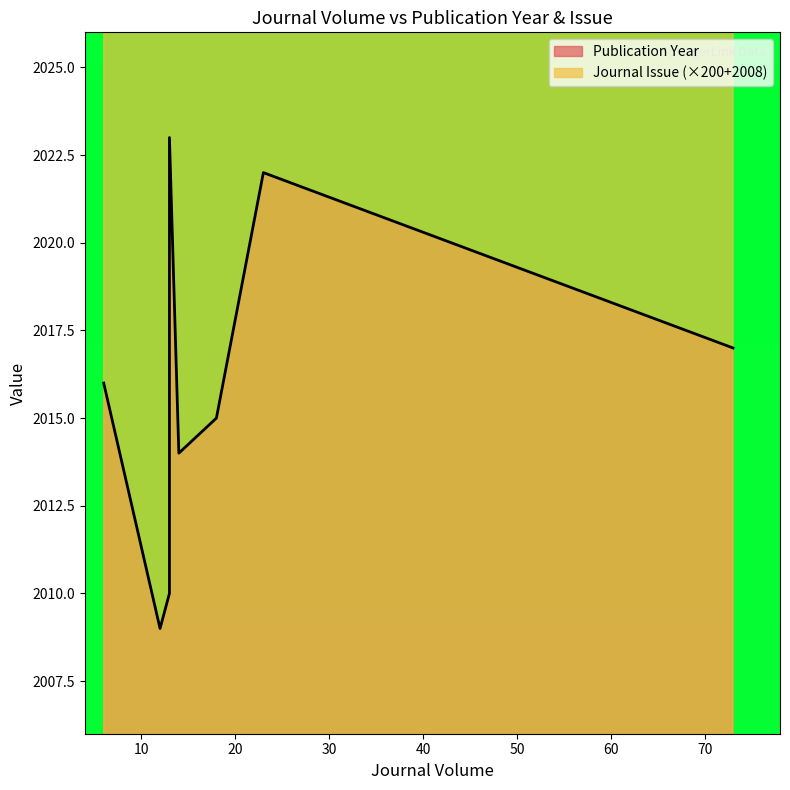

List the series in order of their overall mean, highest first.

Publication Year, Journal Issue